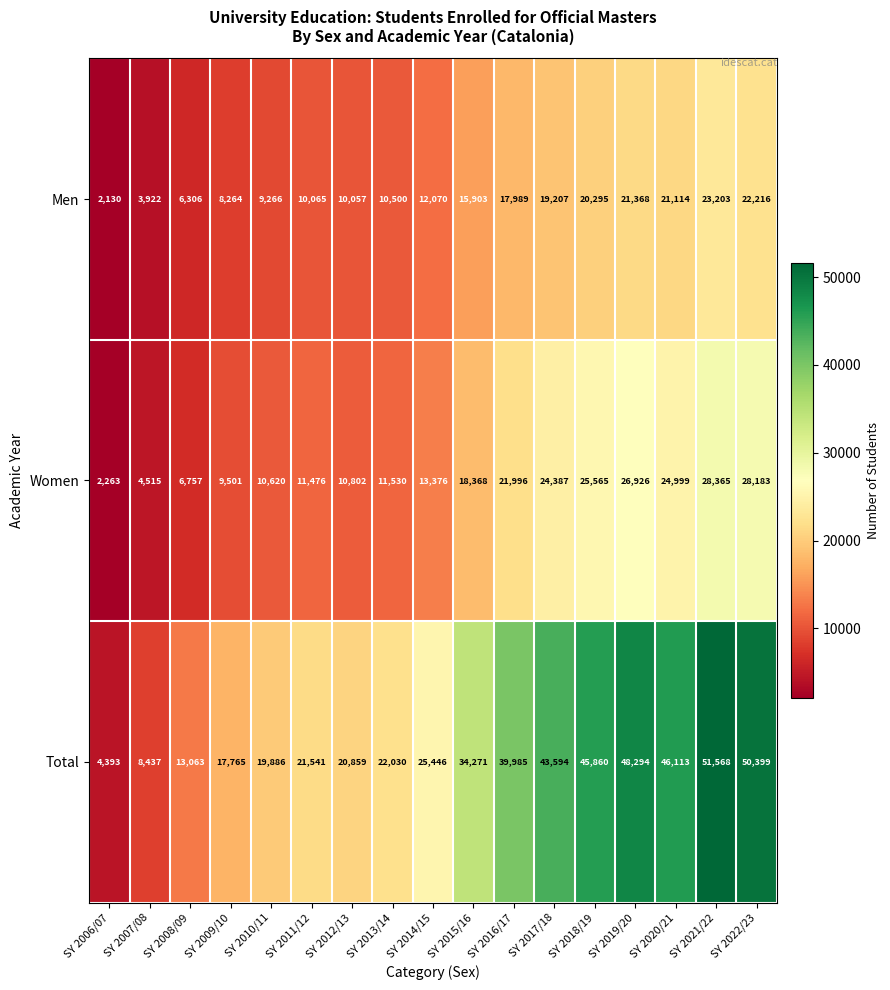

What is the difference between the Total values at SY 2011/12 and SY 2007/08?

13104